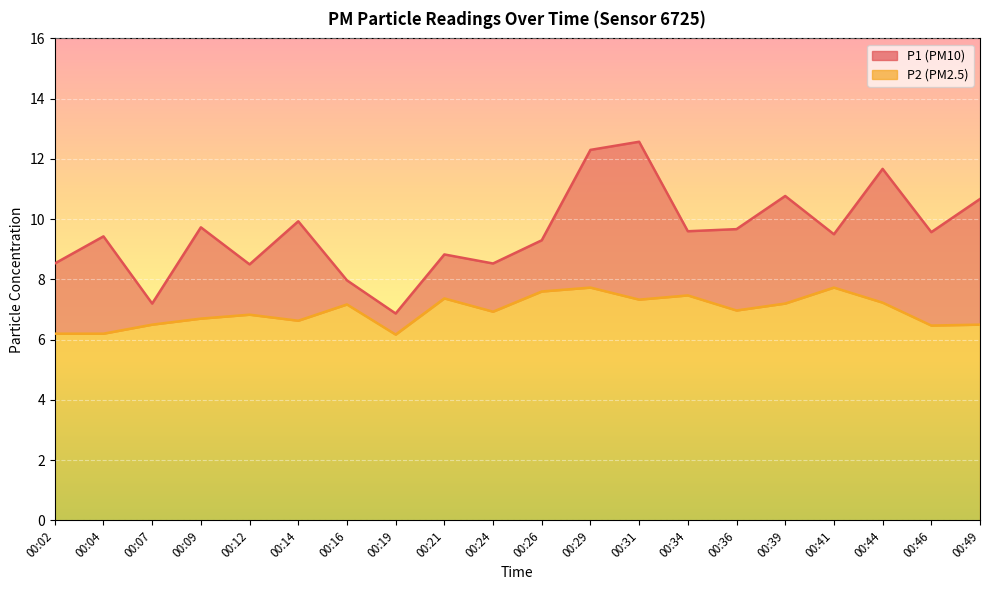

How many lines are shown in the chart?

2